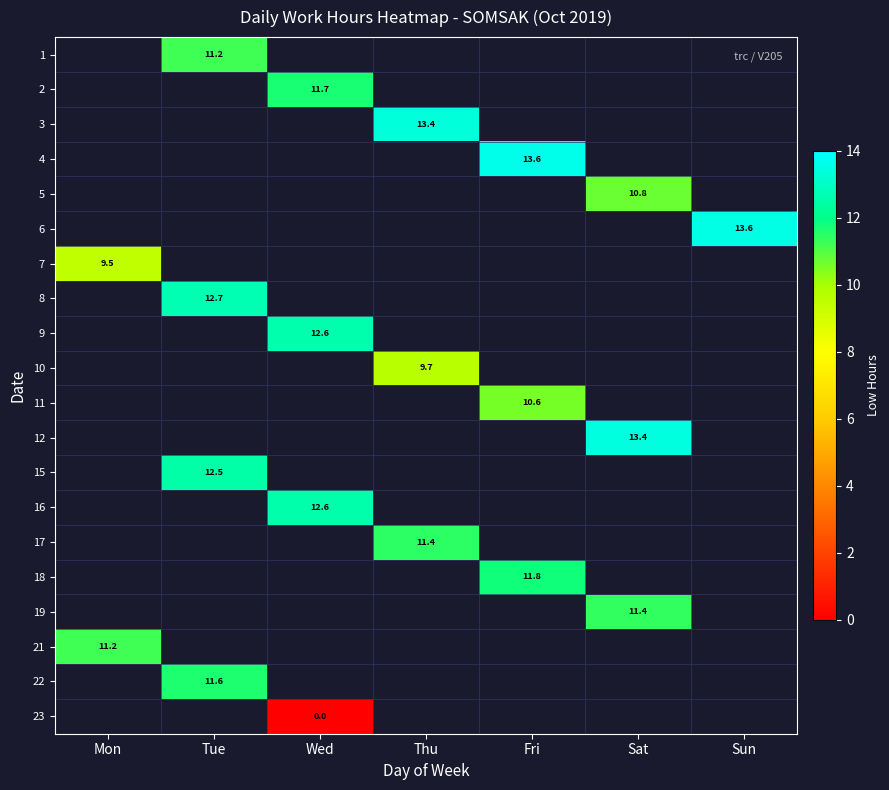

Which series has the largest range (max minus min)?

7